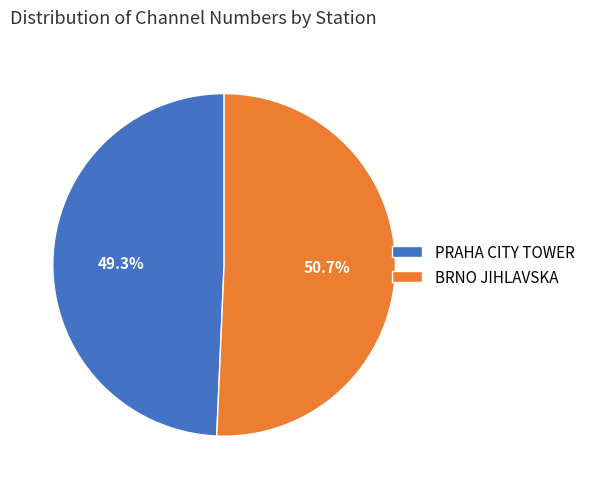

Do PRAHA CITY TOWER and BRNO JIHLAVSKA together represent more than half of the pie?

Yes